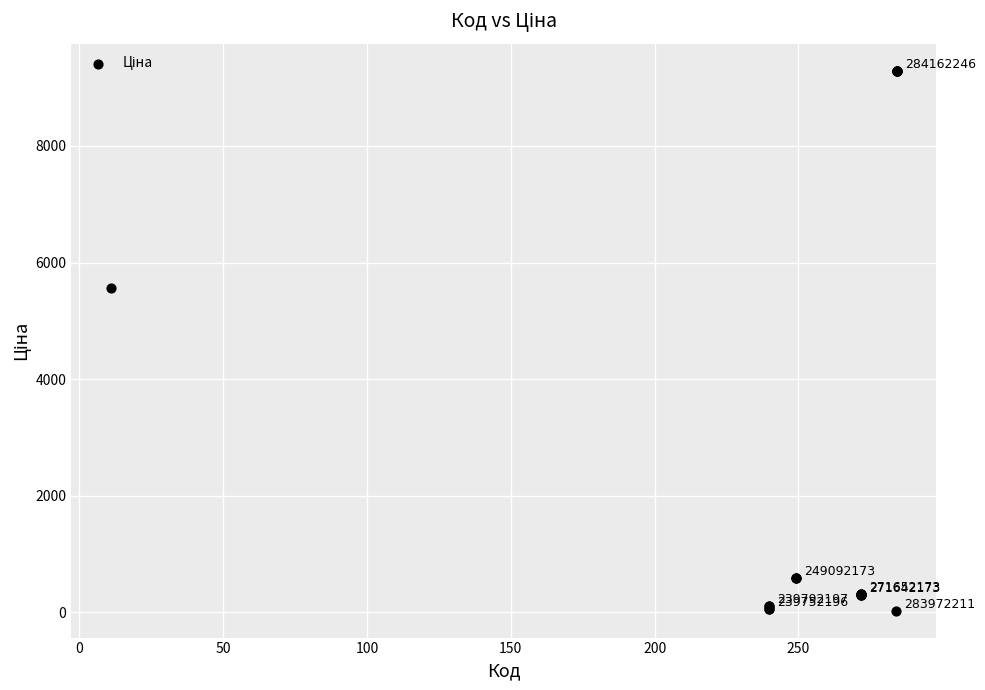

What Y value in the scatter plot is closest to 4661?

5560.3